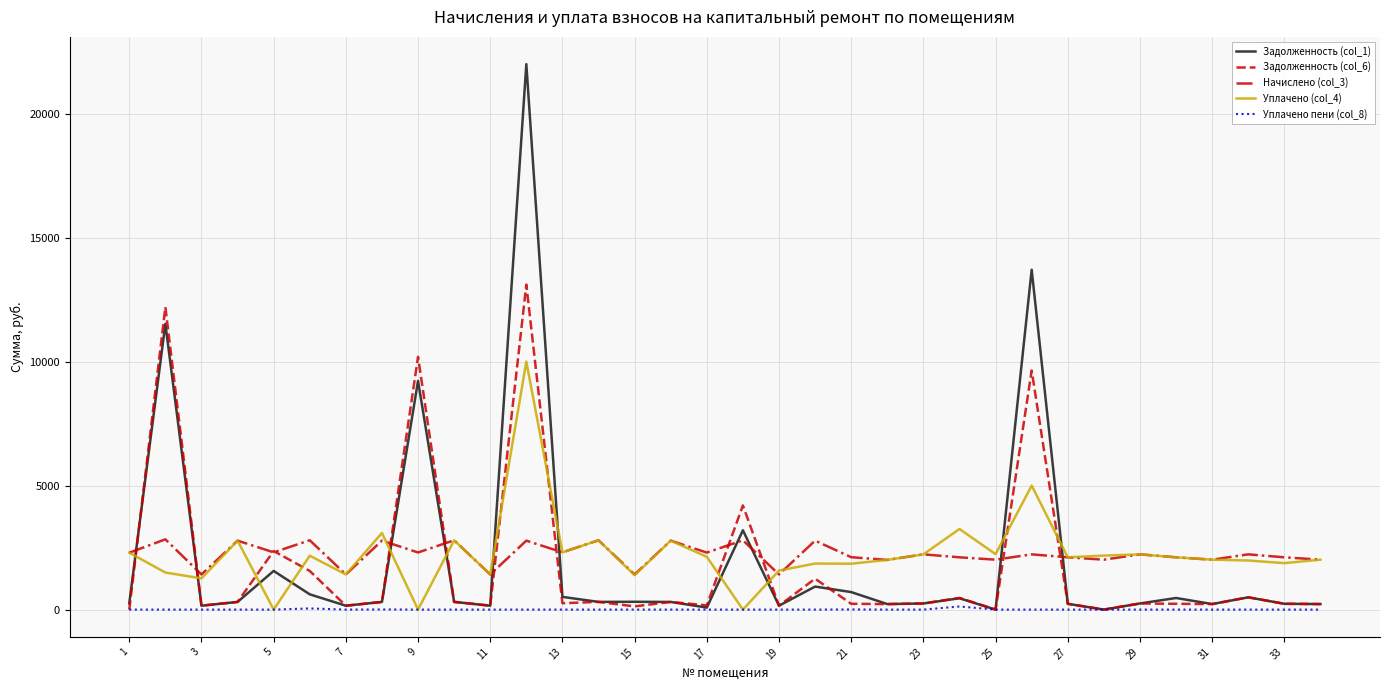

What is the highest value of the Задолженность (col_1) series?

21993.4